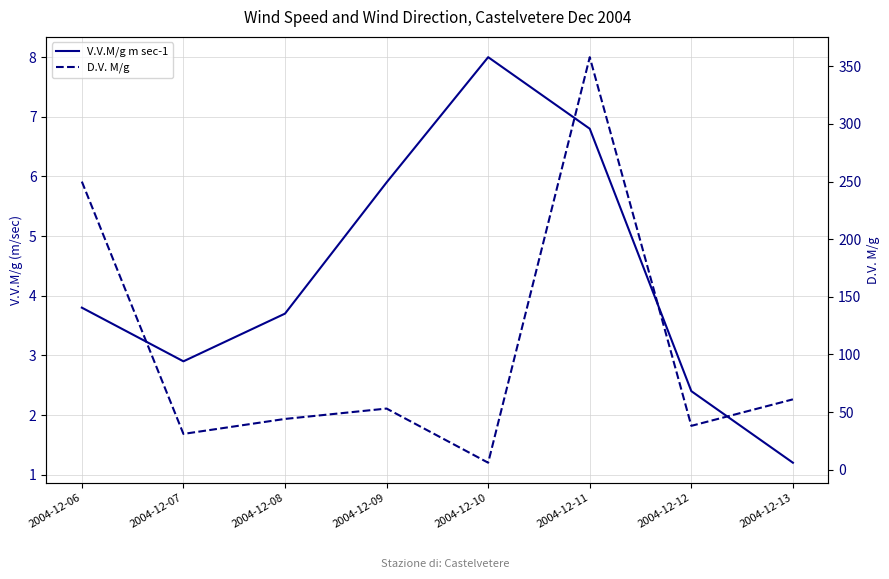

Rank the categories by V.V.M/g m sec-1 value from lowest to highest.

2004-12-13, 2004-12-12, 2004-12-07, 2004-12-08, 2004-12-06, 2004-12-09, 2004-12-11, 2004-12-10